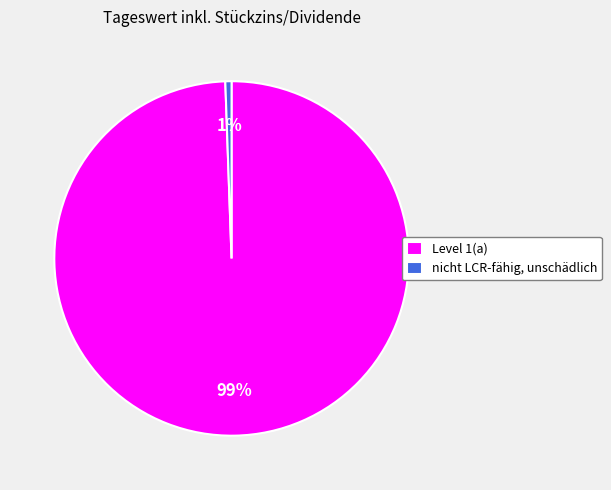

Does Level 1(a) account for over 50% of the chart?

Yes